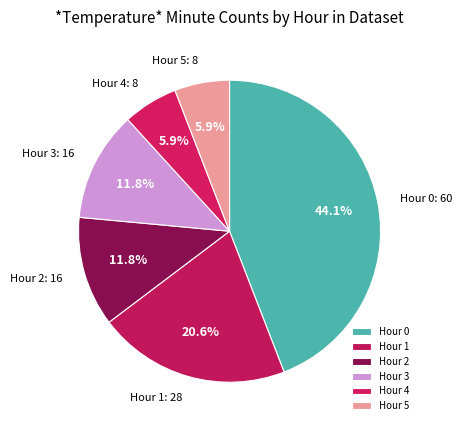

To the nearest percent, what is the difference between the Hour 0 and Hour 2 slice percentages?

32%